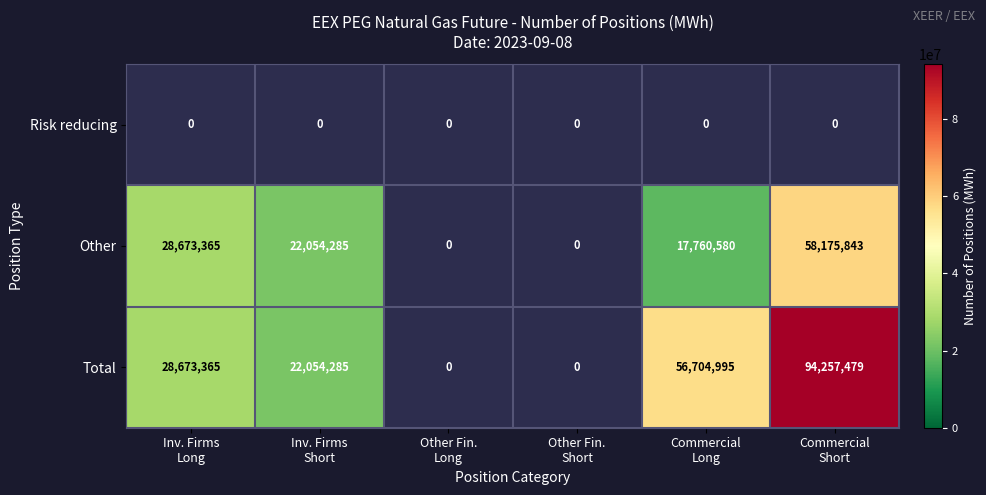

Count the number of data series in this chart.

3